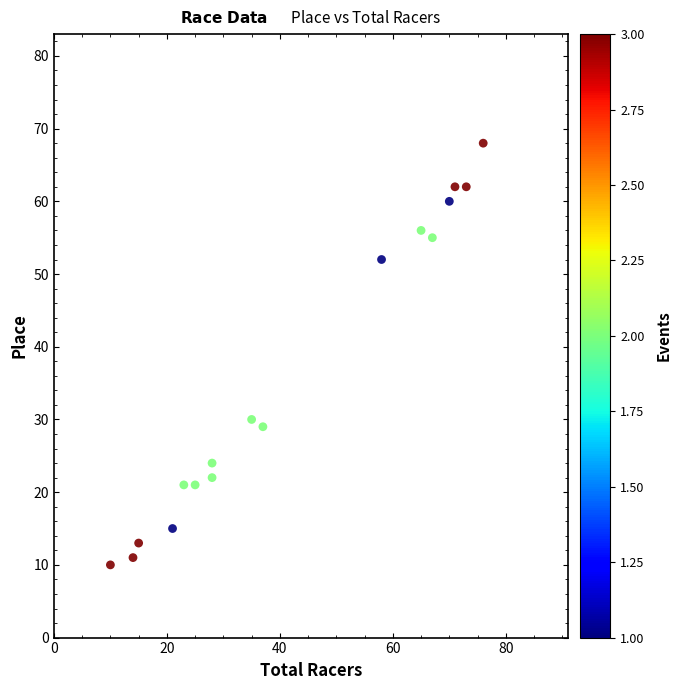

What is the range of Y values (max minus min)?

58